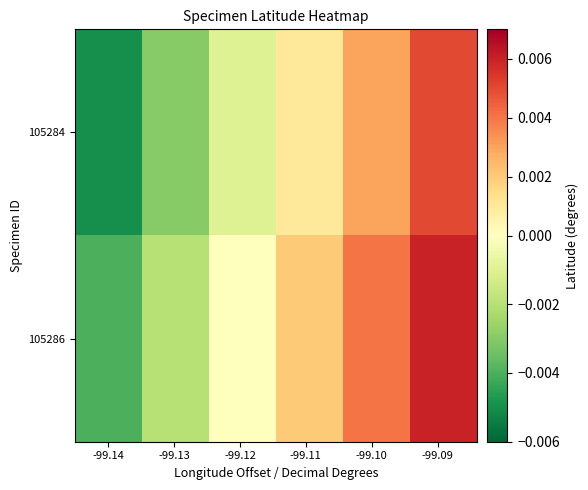

Reading left to right, extract all data points from this chart.

105284: -0.0	-0.0	-0.0	0.0	0.0	0.0
105286: -0.0	-0.0	0.0	0.0	0.0	0.0